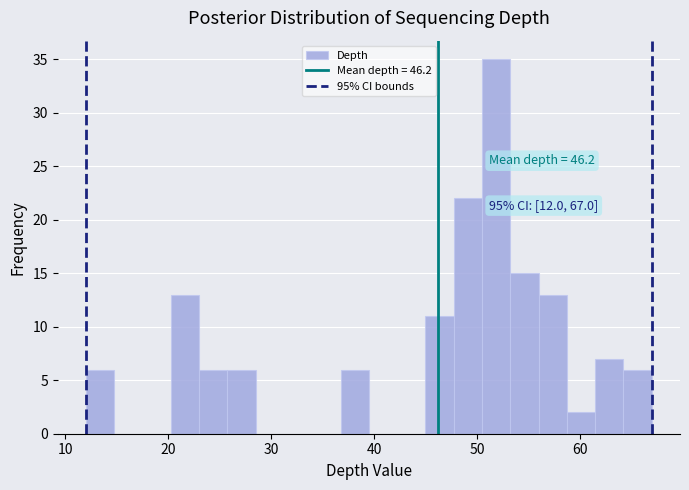

Read against the x-axis, roughly where is the centre of the tallest bar?

52